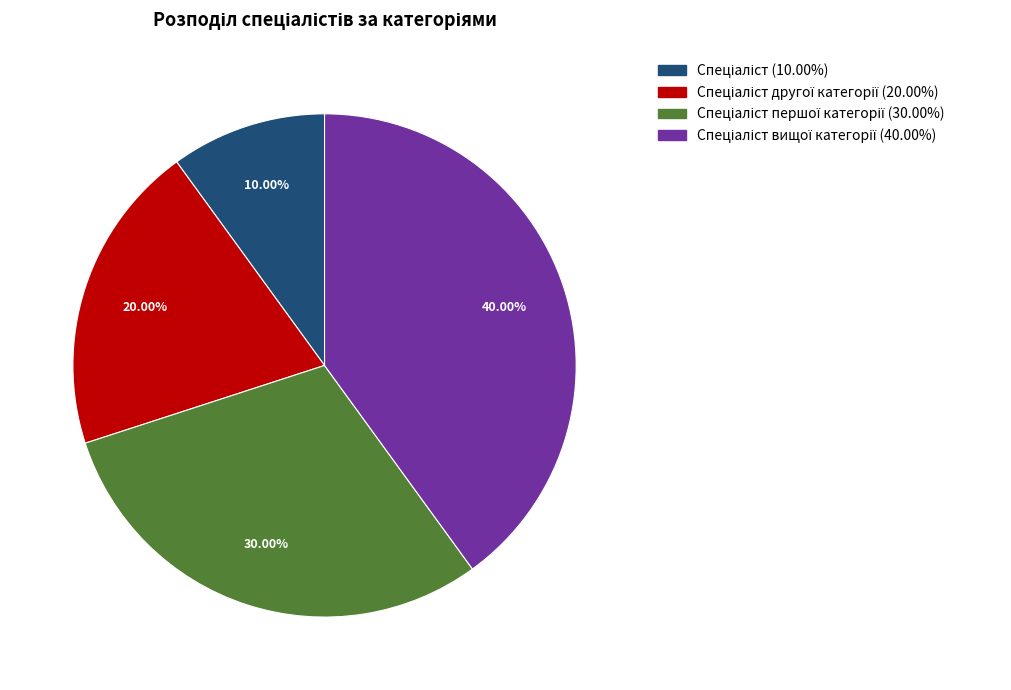

Is there a majority slice in this chart?

No